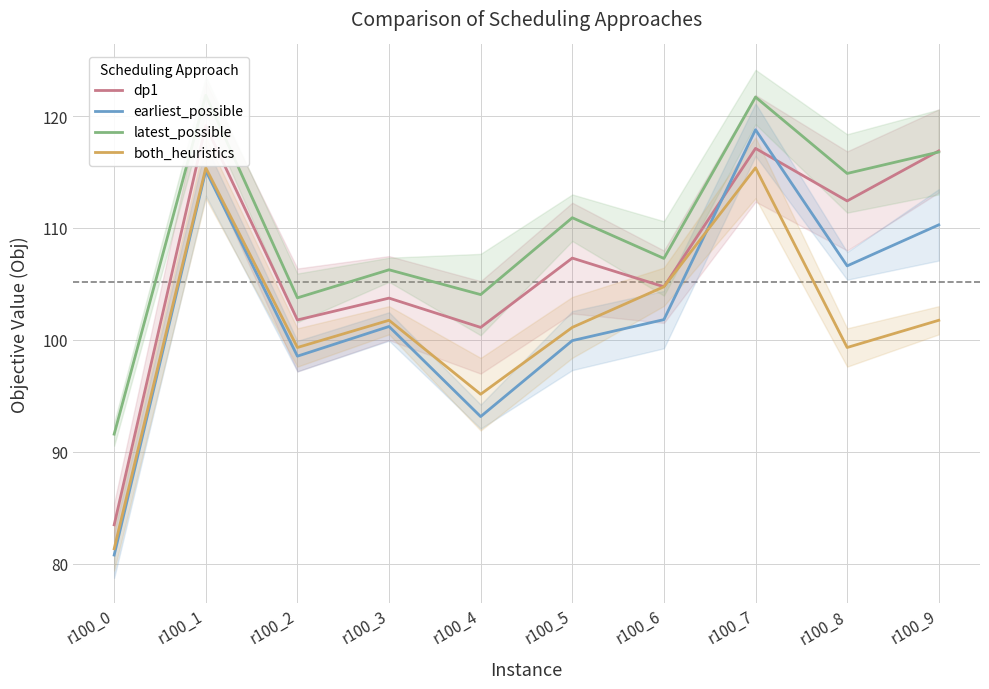

What is the total value across all series at r100_6?

418.6